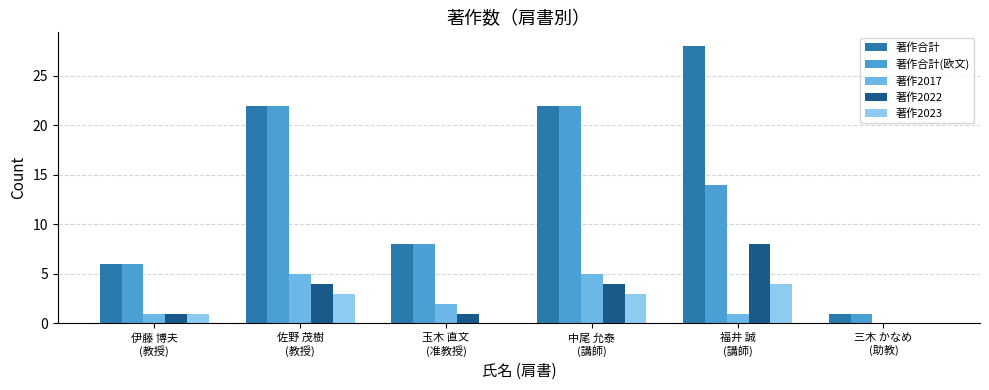

What is the maximum value for 著作2023?

4